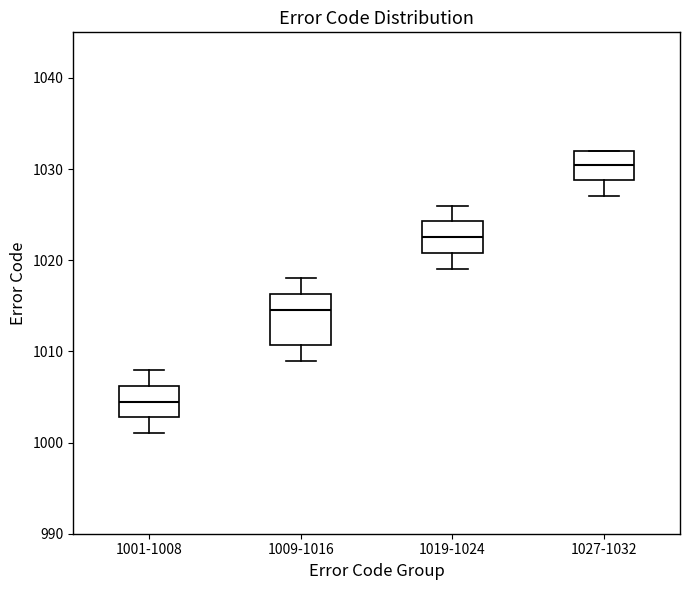

Reading left to right, read every box against the y-axis: the position of its median line, the range the box covers, and the ends of its whiskers. The values are not printed on the chart, so give them approximately, as read against the axis.

1001-1008: median 1005, box 1003 to 1006, whiskers 1001 to 1008
1009-1016: median 1015, box 1011 to 1016, whiskers 1009 to 1018
1019-1024: median 1023, box 1021 to 1024, whiskers 1019 to 1026
1027-1032: median 1031, box 1029 to 1032, whiskers 1027 to 1032